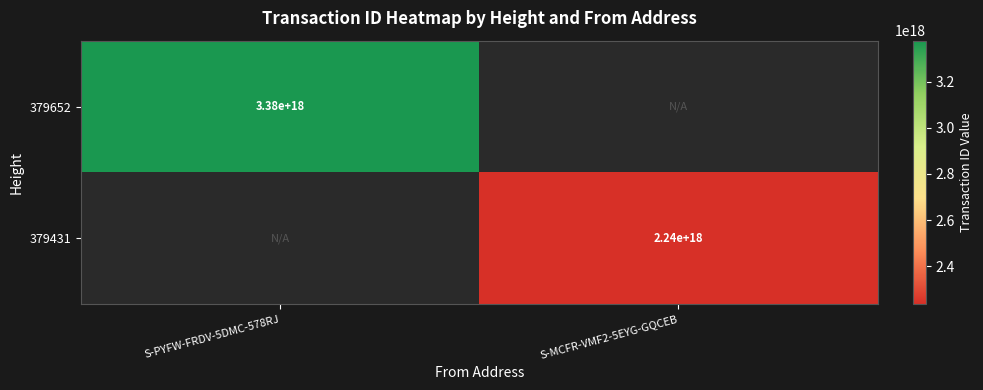

How many data points does each series have?

2